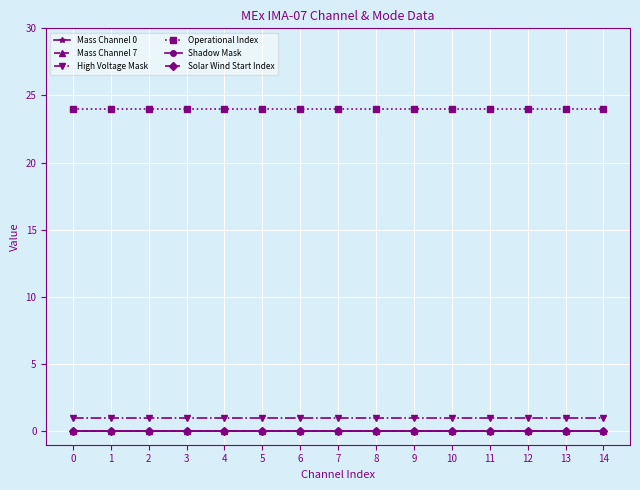

Reading right to left, extract all data points from this chart.

Mass Channel 0: 0	0	0	0	0	0	0	0	0	0	0	0	0	0	0
Mass Channel 7: 0	0	0	0	0	0	0	0	0	0	0	0	0	0	0
High Voltage Mask: 1	1	1	1	1	1	1	1	1	1	1	1	1	1	1
Operational Index: 24	24	24	24	24	24	24	24	24	24	24	24	24	24	24
Shadow Mask: 0	0	0	0	0	0	0	0	0	0	0	0	0	0	0
Solar Wind Start Index: 0	0	0	0	0	0	0	0	0	0	0	0	0	0	0